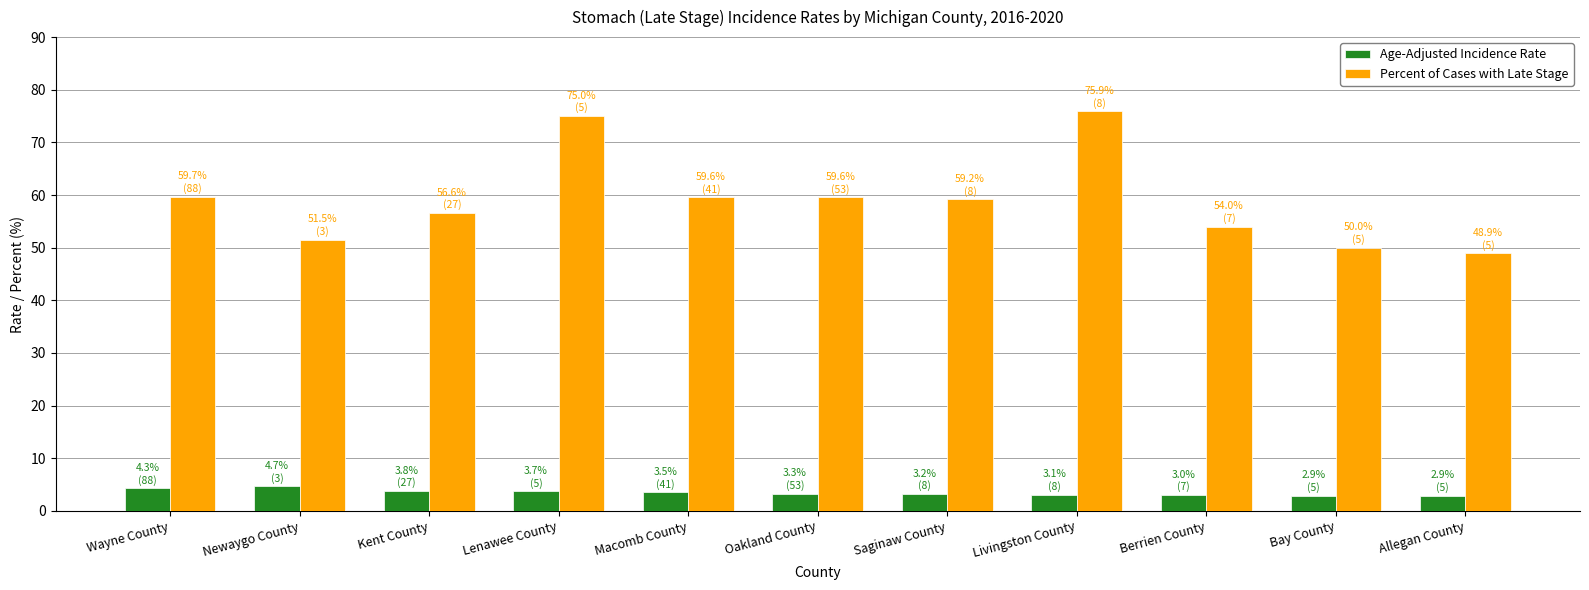

How many values in the Percent of Cases with Late Stage series are below 59?

5